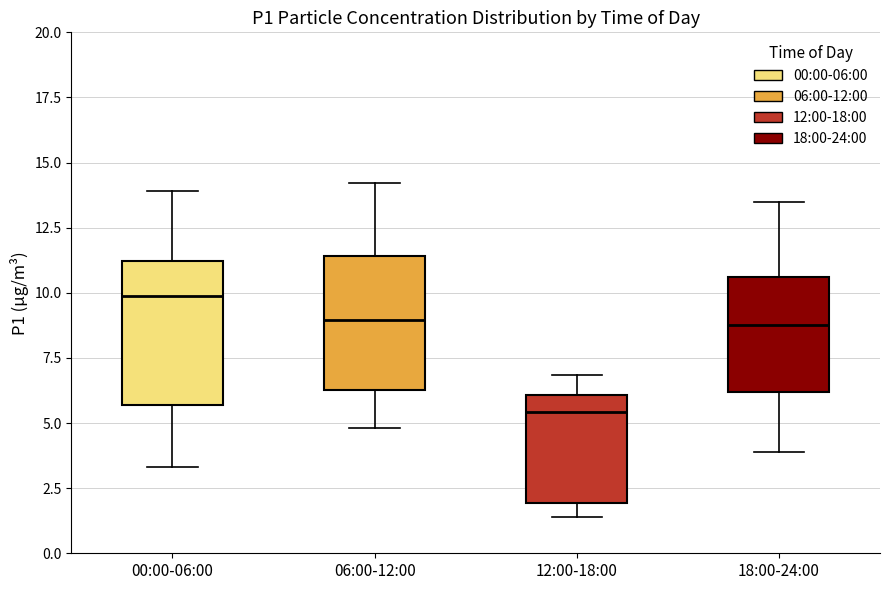

Reading left to right, read every box against the y-axis: the position of its median line, the range the box covers, and the ends of its whiskers. The values are not printed on the chart, so give them approximately, as read against the axis.

00:00-06:00: median 10.0, box 5.5 to 11.0, whiskers 3.5 to 14.0
06:00-12:00: median 9.0, box 6.5 to 11.5, whiskers 5.0 to 14.0
12:00-18:00: median 5.5, box 2.0 to 6.0, whiskers 1.5 to 7.0
18:00-24:00: median 9.0, box 6.0 to 10.5, whiskers 4.0 to 13.5